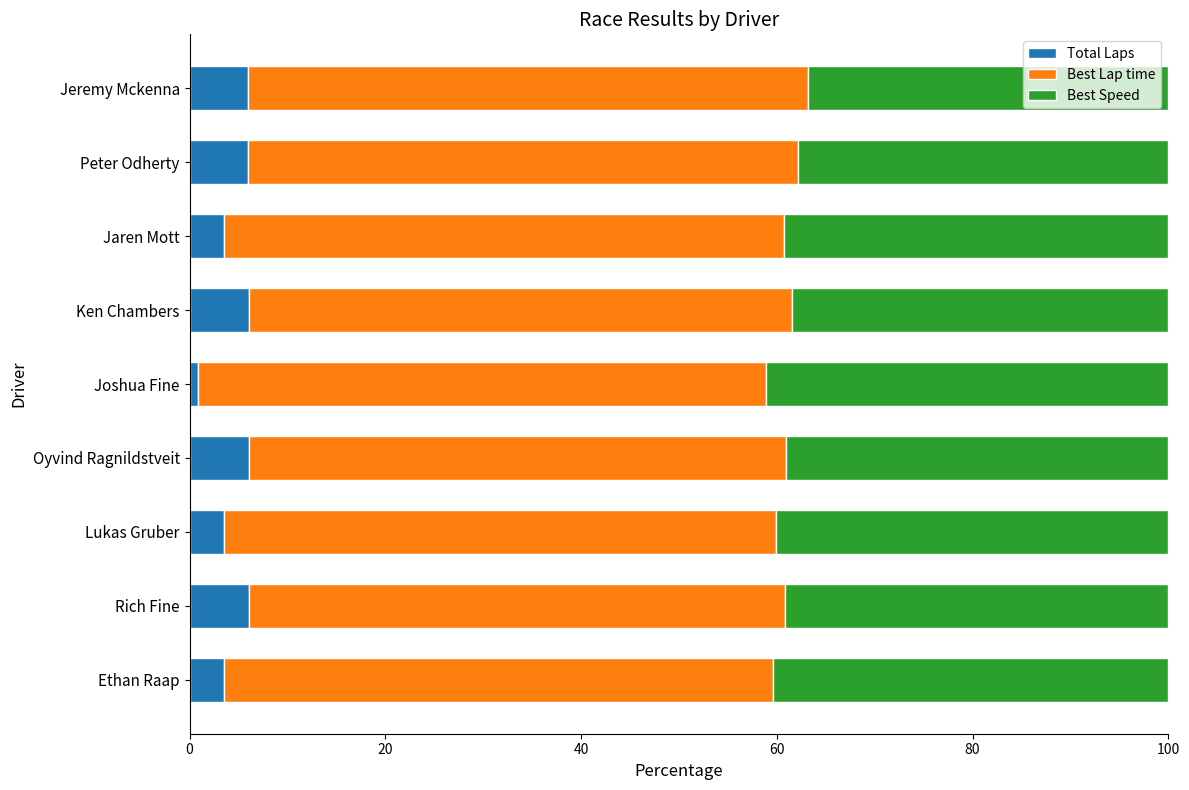

What is the total value across all series at Jaren Mott?

100.0